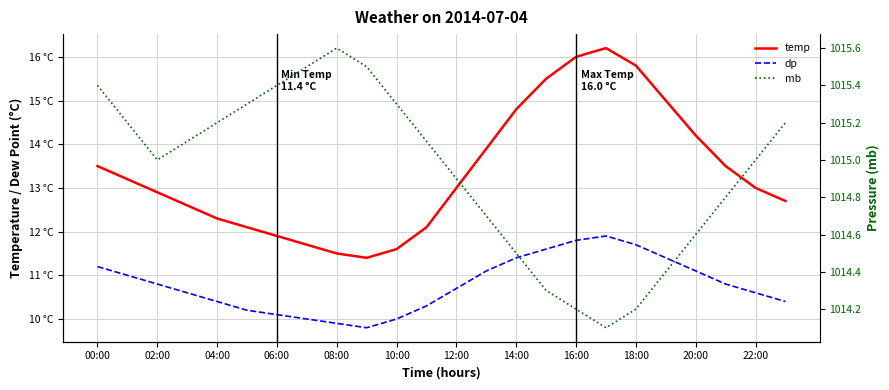

At which category is the sum across all series the highest?

17